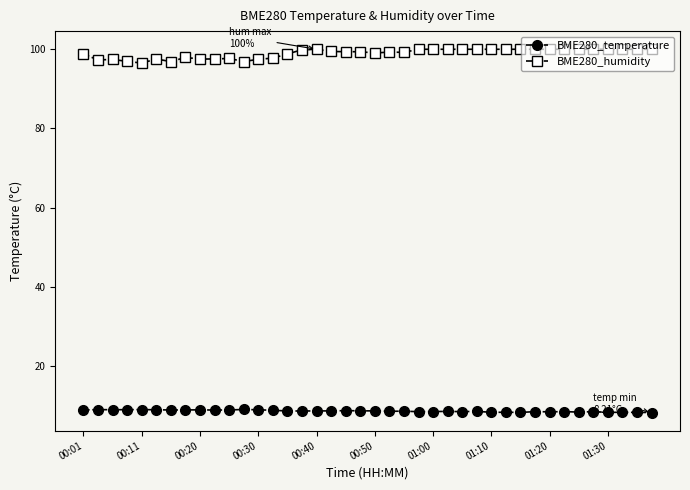

Rank the series by their average value, from lowest to highest.

BME280_temperature, BME280_humidity